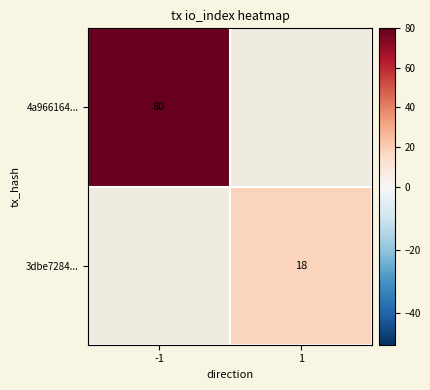

The 4a966164... series shows 80 at -1. True or false?

True